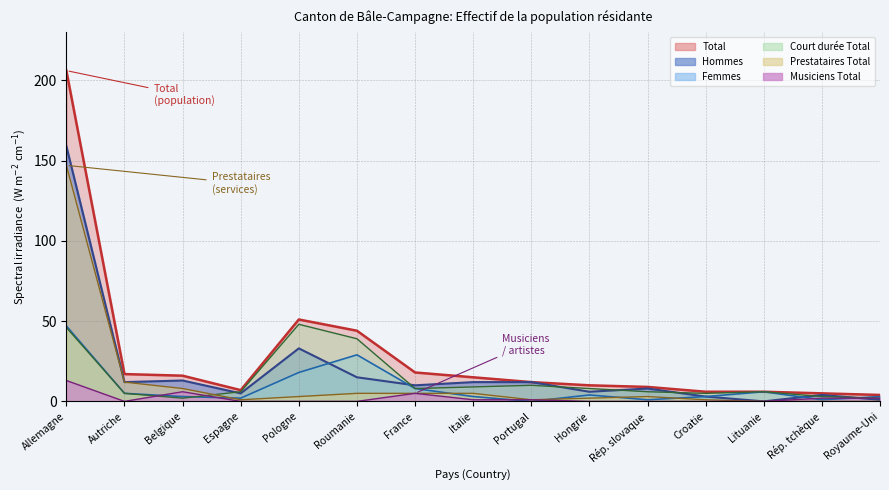

True or false: Total and Femmes cross at least once.

False